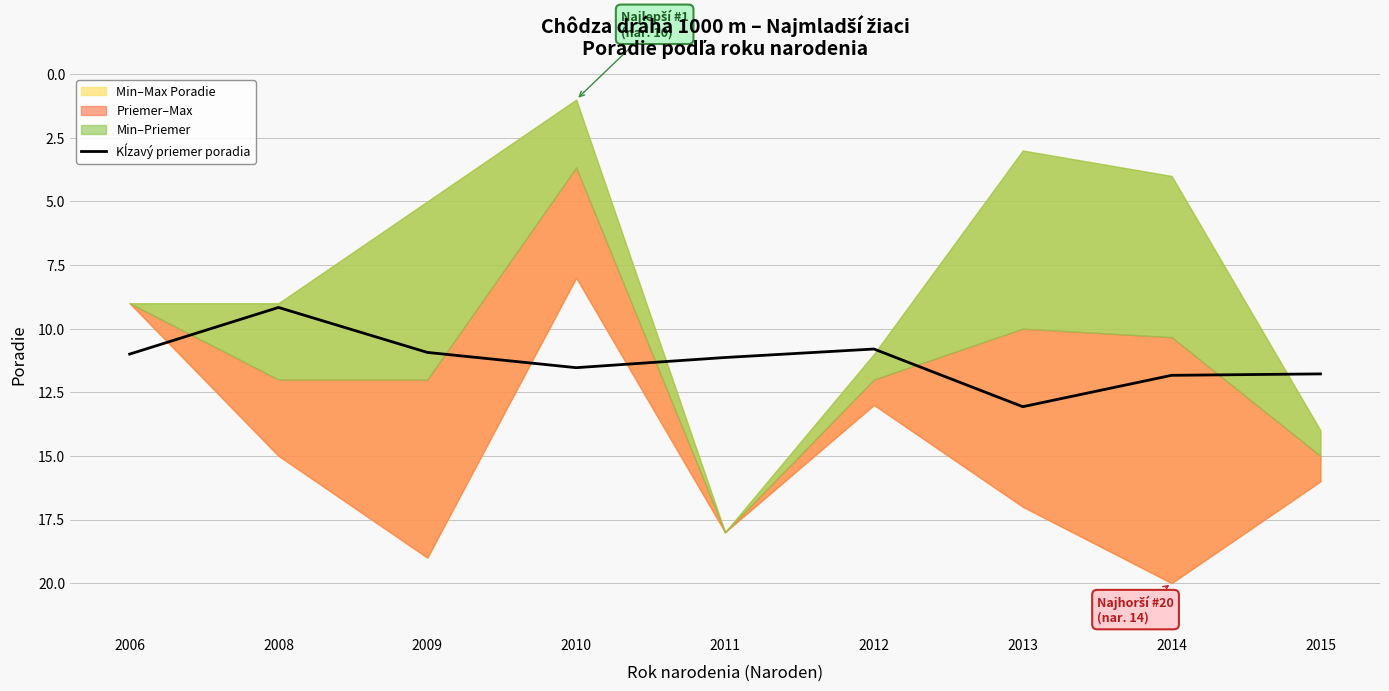

Rank the categories by value from lowest to highest.

2008, 2012, 2009, 2006, 2011, 2010, 2015, 2014, 2013